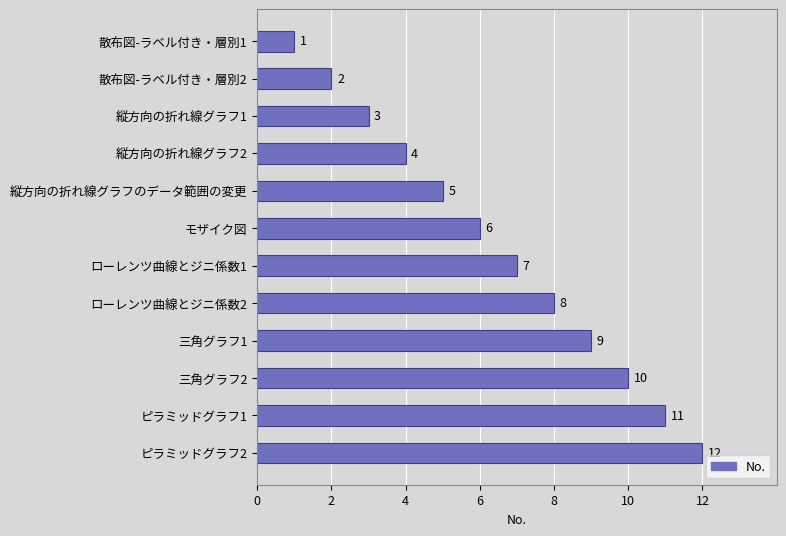

Is it true that the value at 散布図-ラベル付き・層別1 is 1?

True